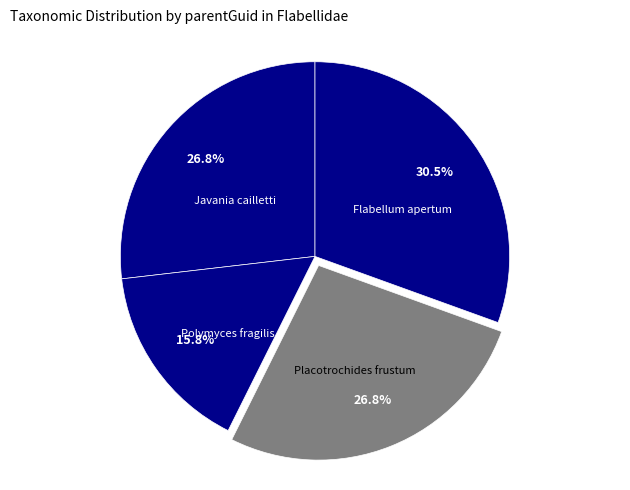

To the nearest percent, what portion does Javania cailletti represent?

27%